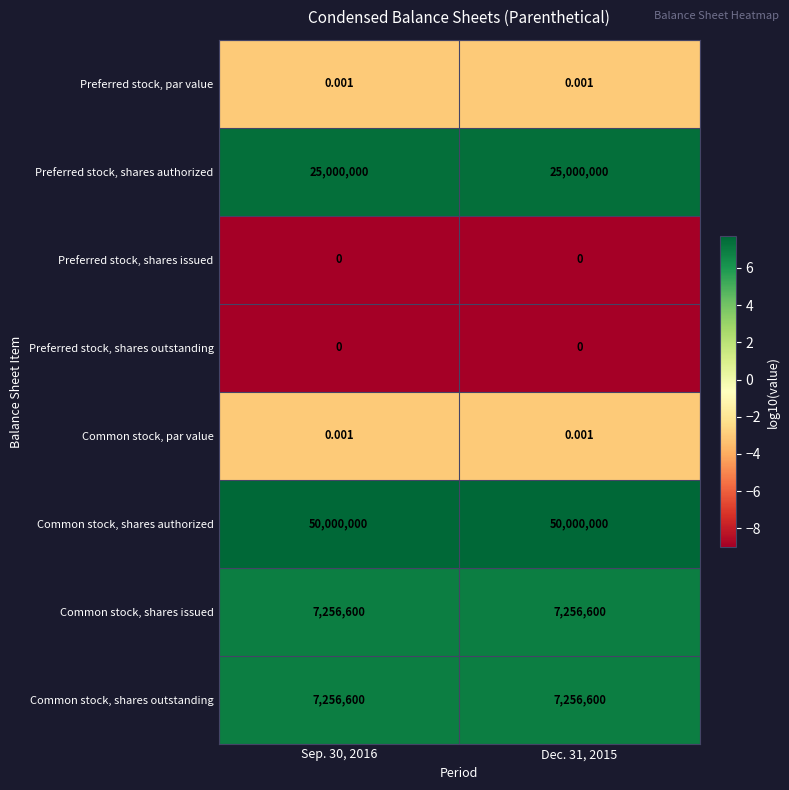

How many categories are shown in the chart?

2